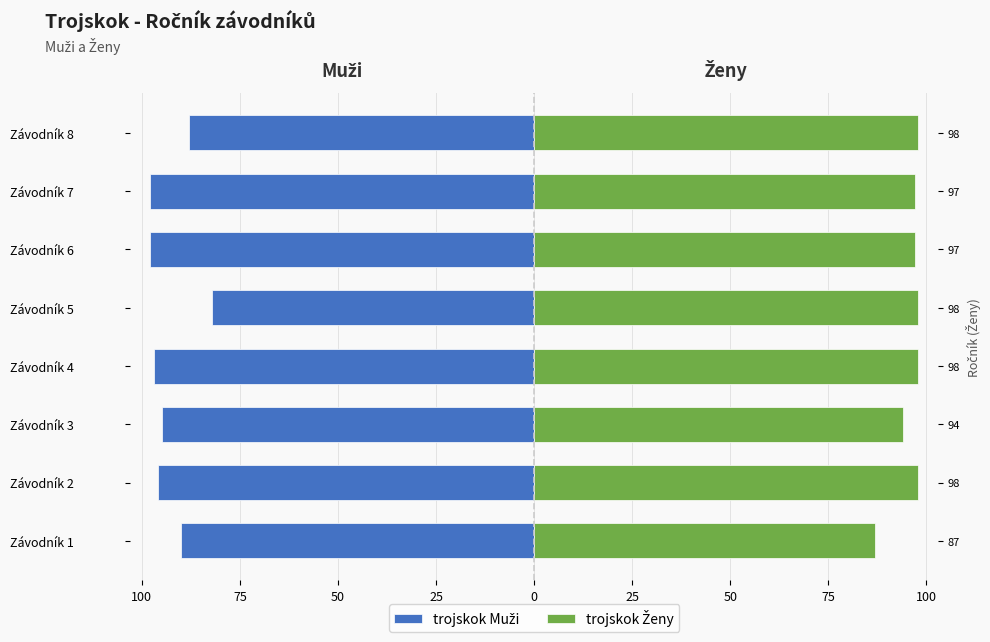

List the series in order of their overall mean, lowest first.

trojskok Muži, trojskok Ženy